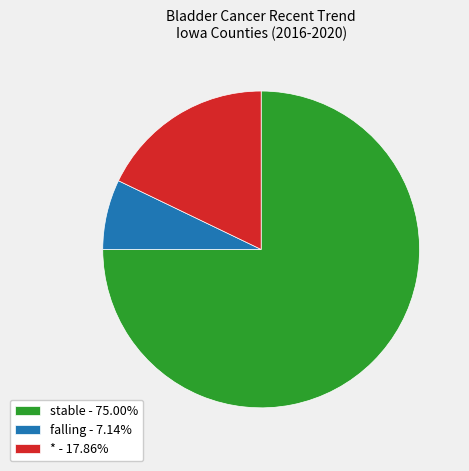

Count the number of slices in the pie.

3